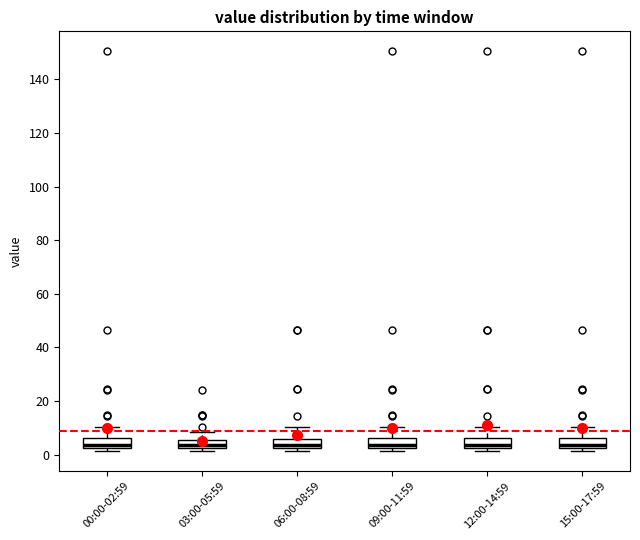

Where is the upper edge of the box for 03:00-05:59 on the y-axis? The values are not printed on the chart, so give them approximately, as read against the axis.

6